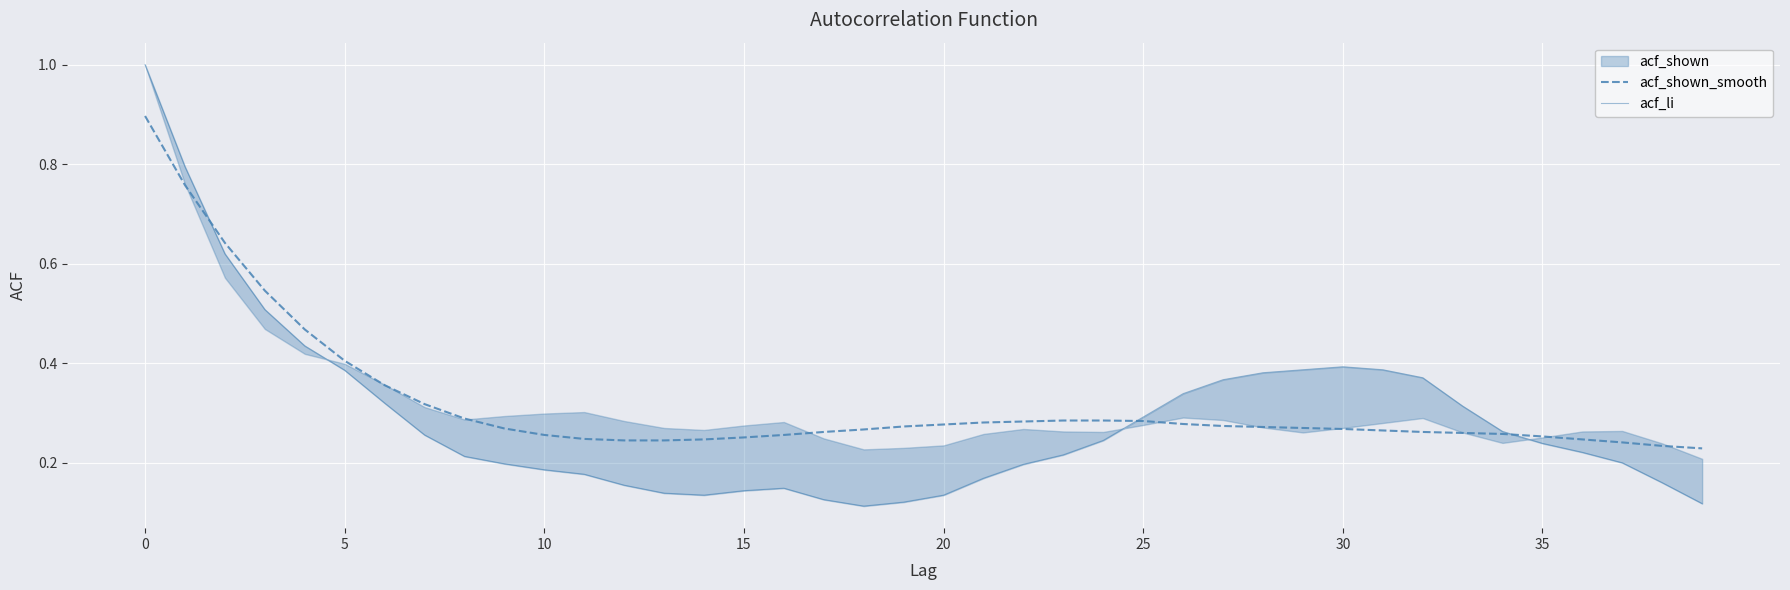

List the series in order of their overall mean, highest first.

acf_shown_smooth, acf_li